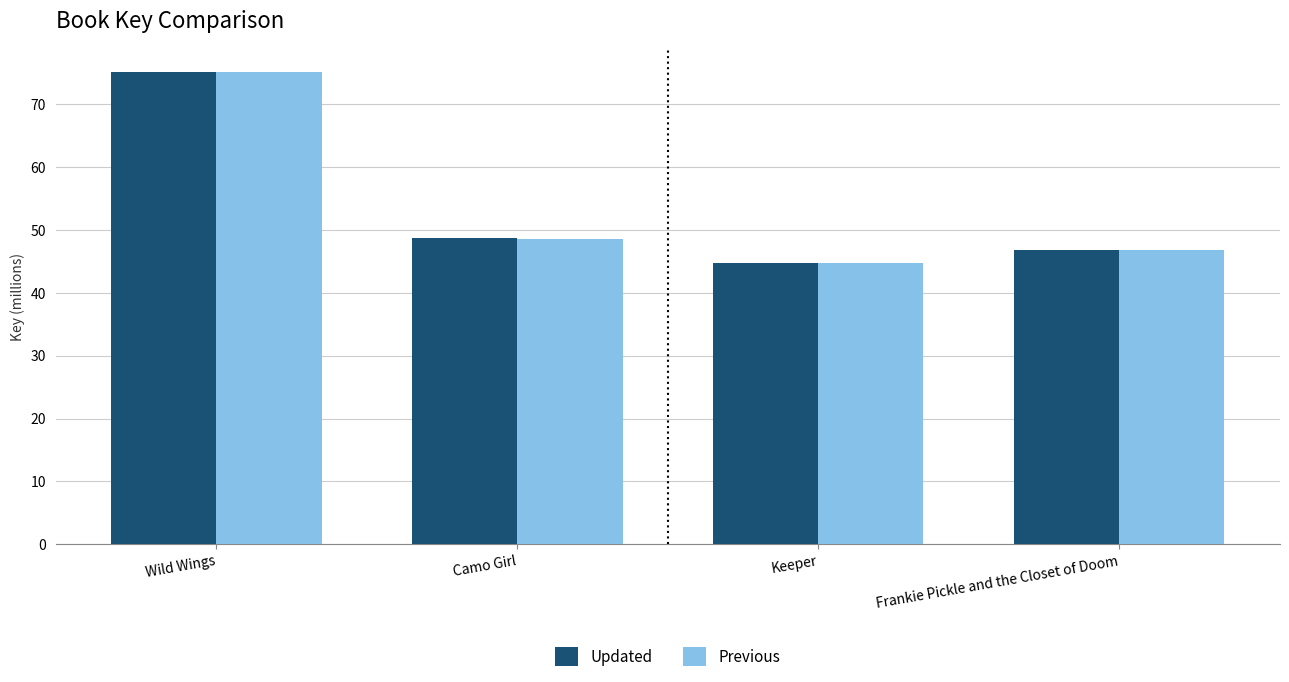

How many groups of bars are there?

4